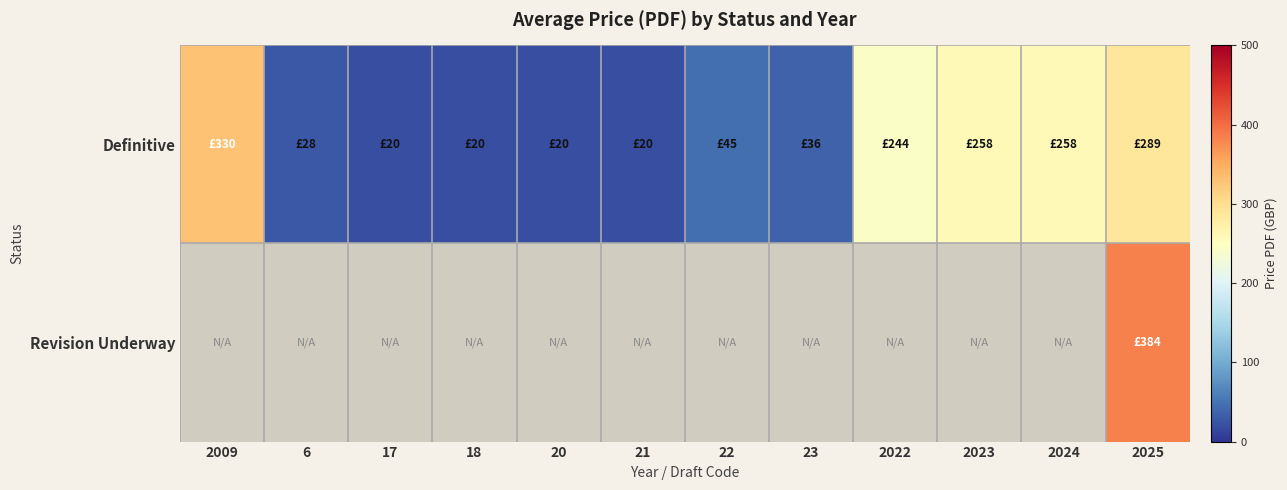

Which has a higher value, 2024 or 17?

2024